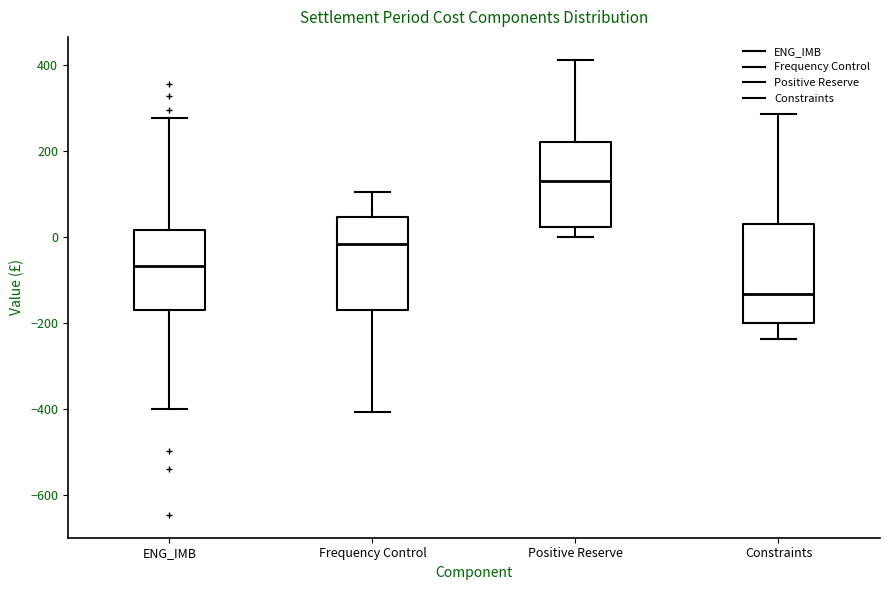

Reading left to right, transcribe this box plot: for each box, give where its median line is, the range the box spans, and where its two whiskers end, as read against the y-axis. The values are not printed on the chart, so give them approximately, as read against the axis.

ENG_IMB: median -60, box -160 to 20, whiskers -400 to 280
Frequency Control: median -20, box -160 to 40, whiskers -400 to 100
Positive Reserve: median 140, box 20 to 220, whiskers 0 to 420
Constraints: median -140, box -200 to 40, whiskers -240 to 280